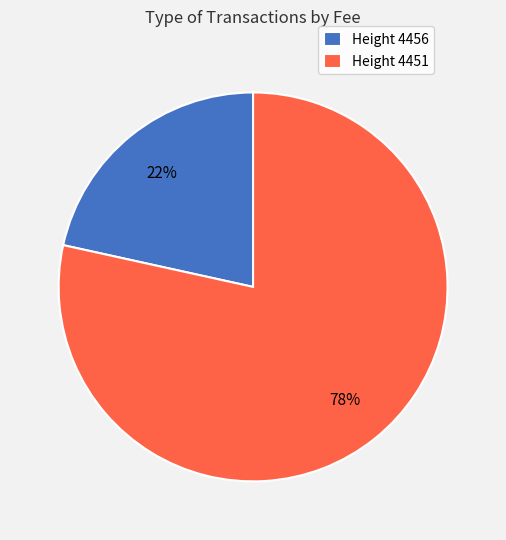

To the nearest percent, what percentage of the pie is Height 4456?

22%